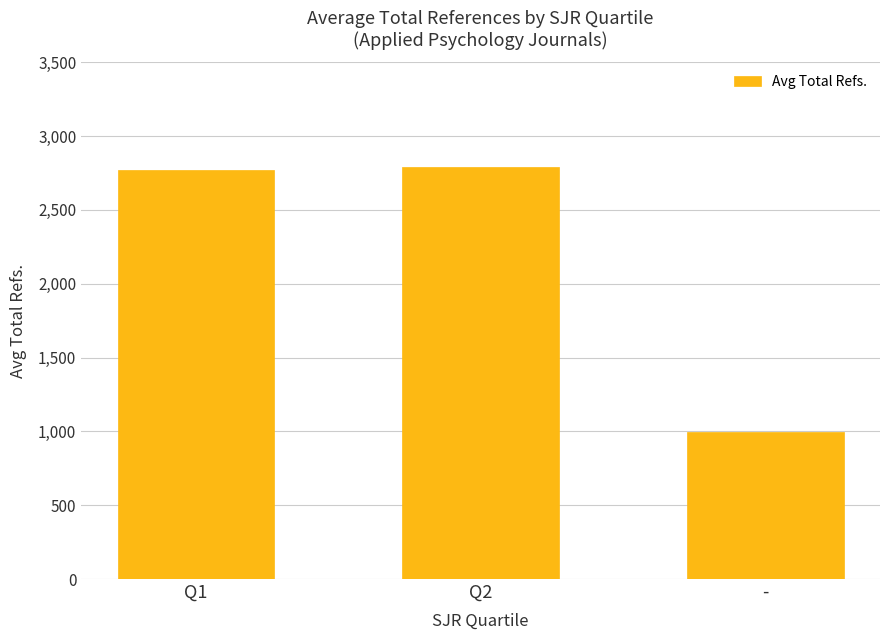

Which label corresponds to the smallest value in the chart?

-